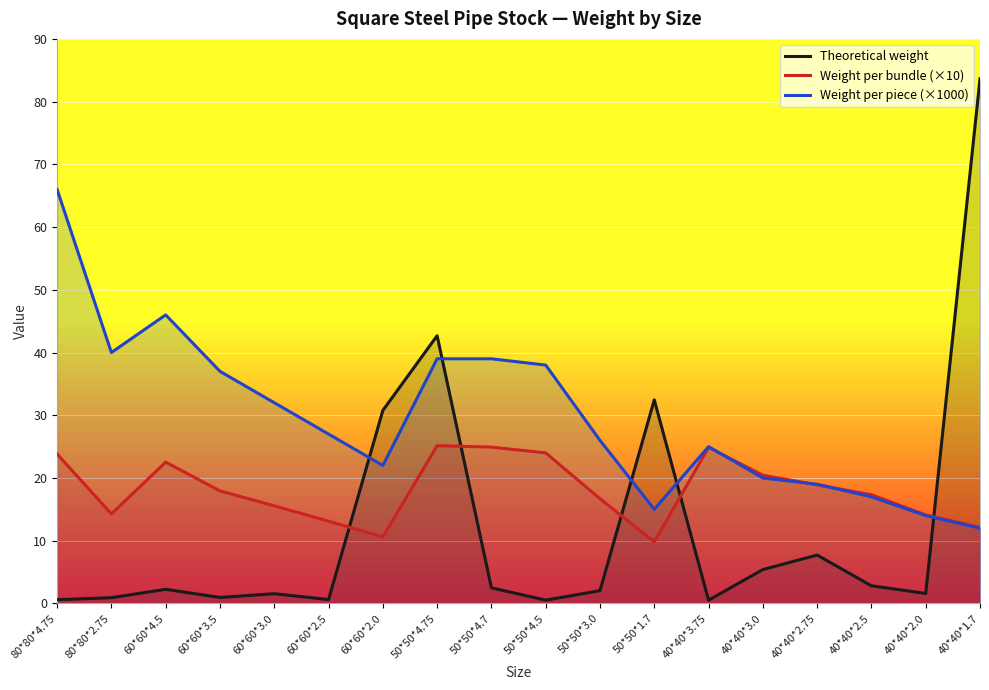

At 40*40*2.5, list the series in order from smallest to largest.

Theoretical weight, Weight per piece (×1000), Weight per bundle (×10)